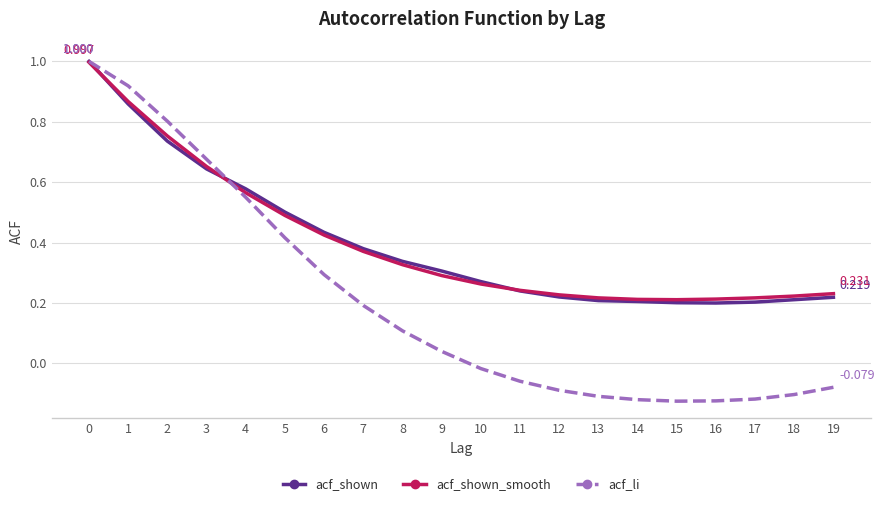

What are all the series names shown in the legend?

acf_shown, acf_shown_smooth, acf_li